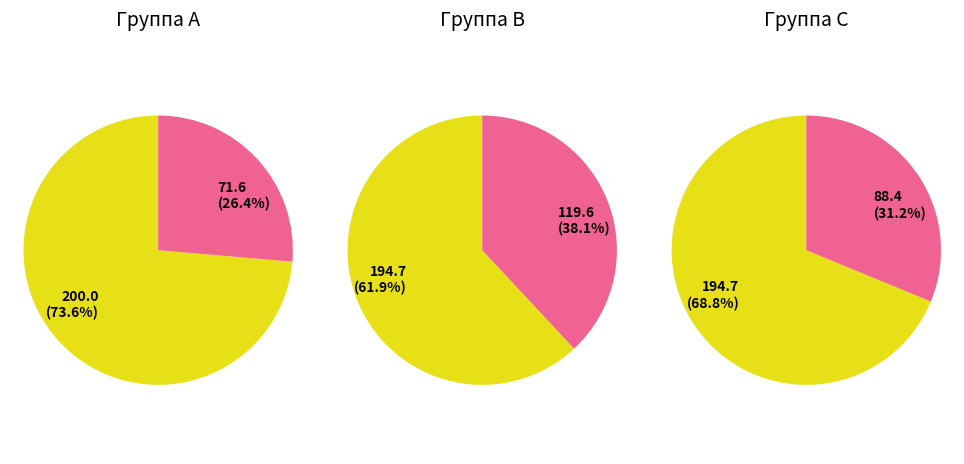

Does 1 represent more than half of the total?

No